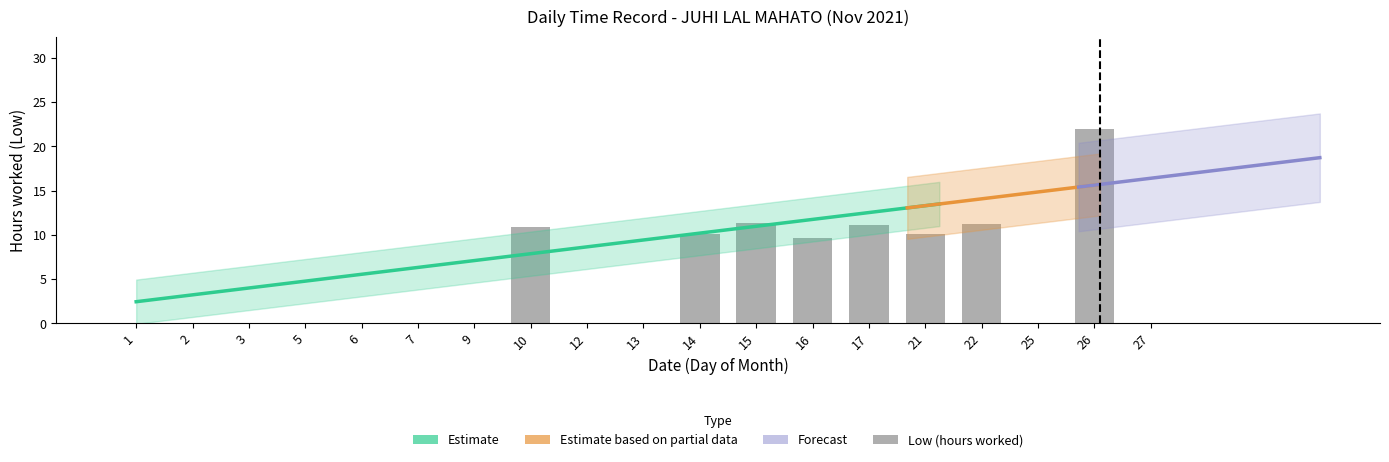

Read the value at 22.

11.3